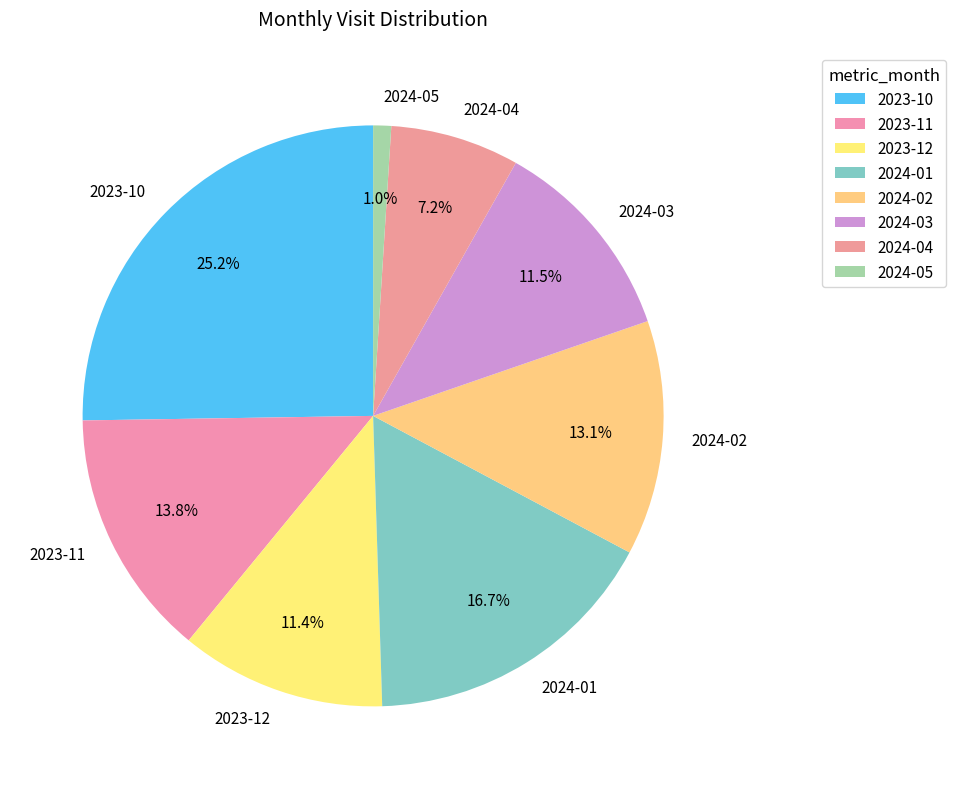

To the nearest percent, what is the difference between the 2024-03 and 2024-02 slice percentages?

2%